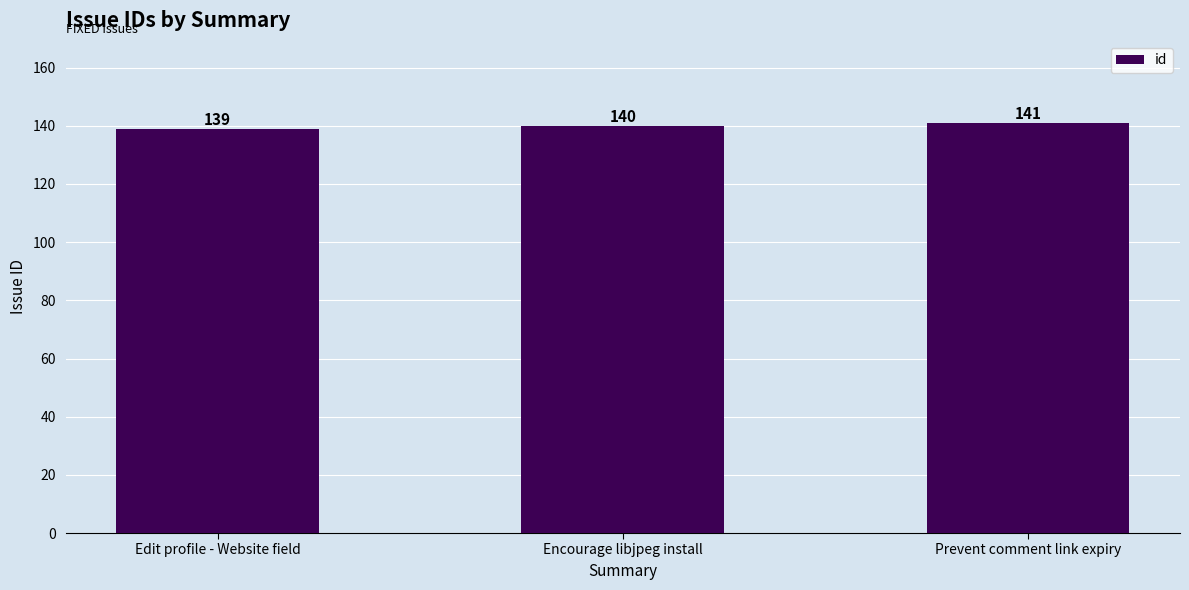

Reading left to right, what are all the values shown in this chart?

139	140	141